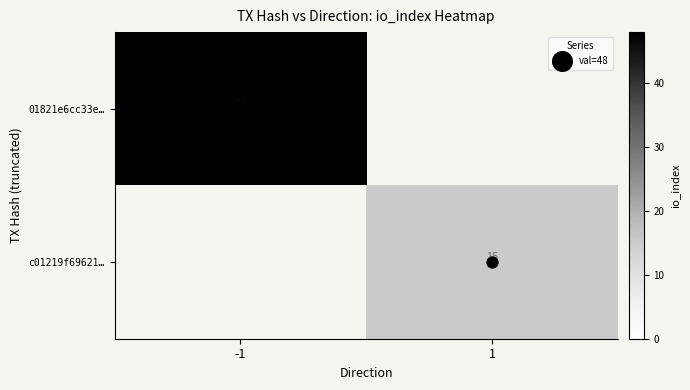

How many values in the 01821e6cc33e6baad90bb4a384dd1dd61794a5a series are below 48?

1